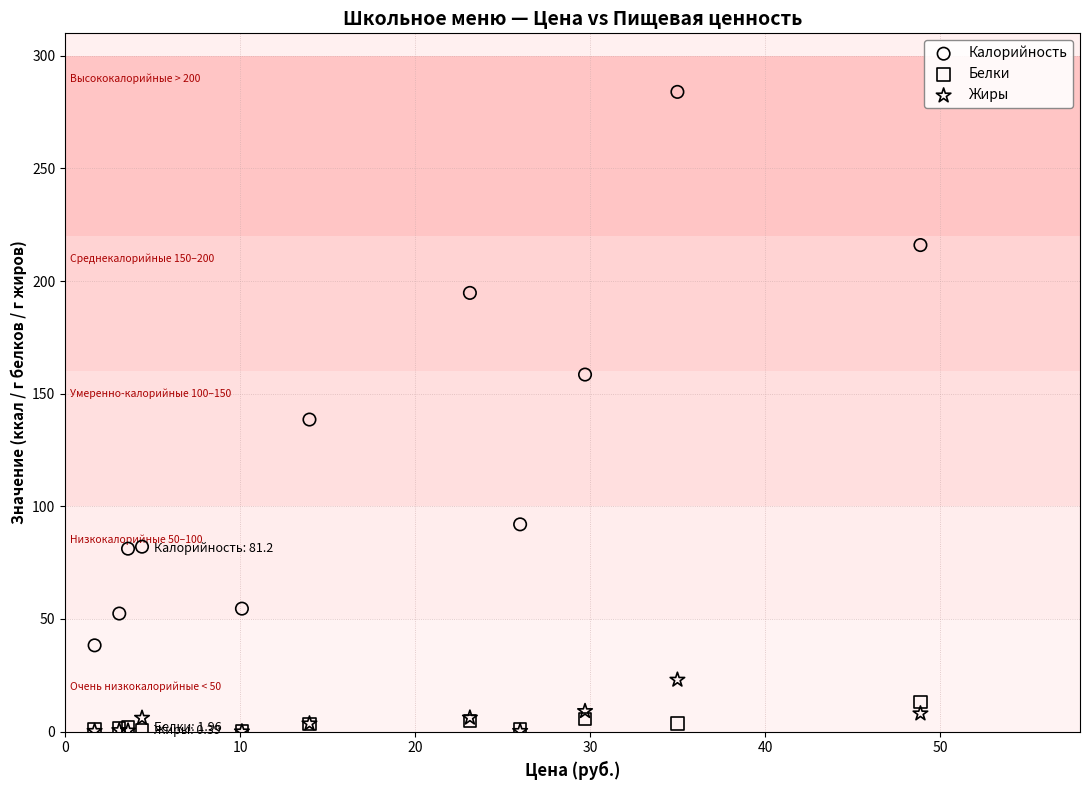

Across all series, what Y value is closest to 142?

138.5